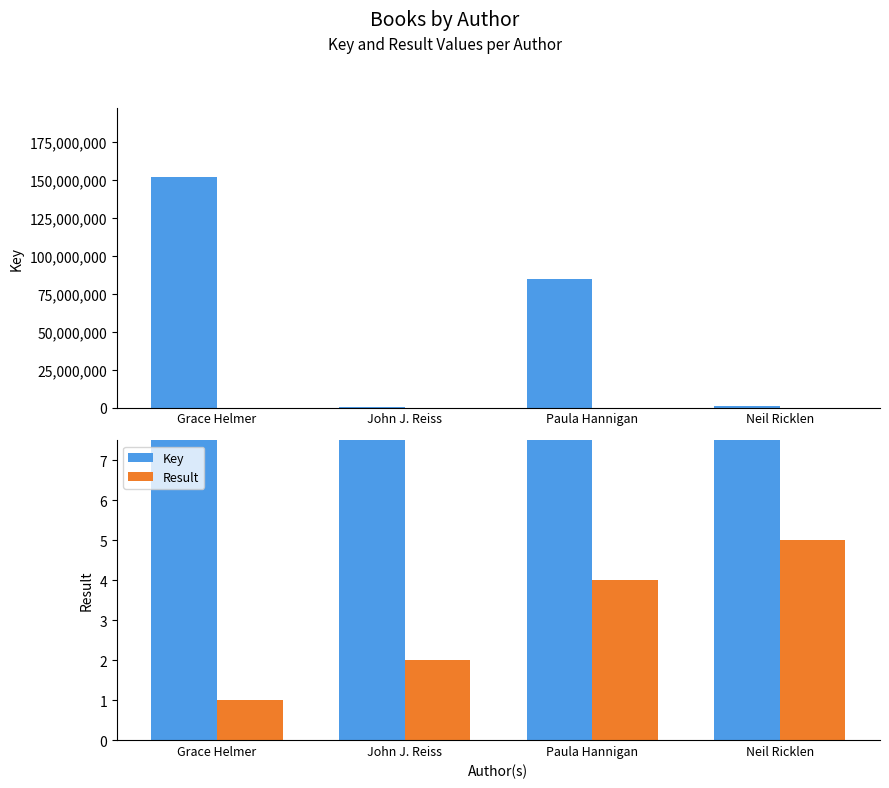

At which category is the sum across all series the highest?

Grace Helmer